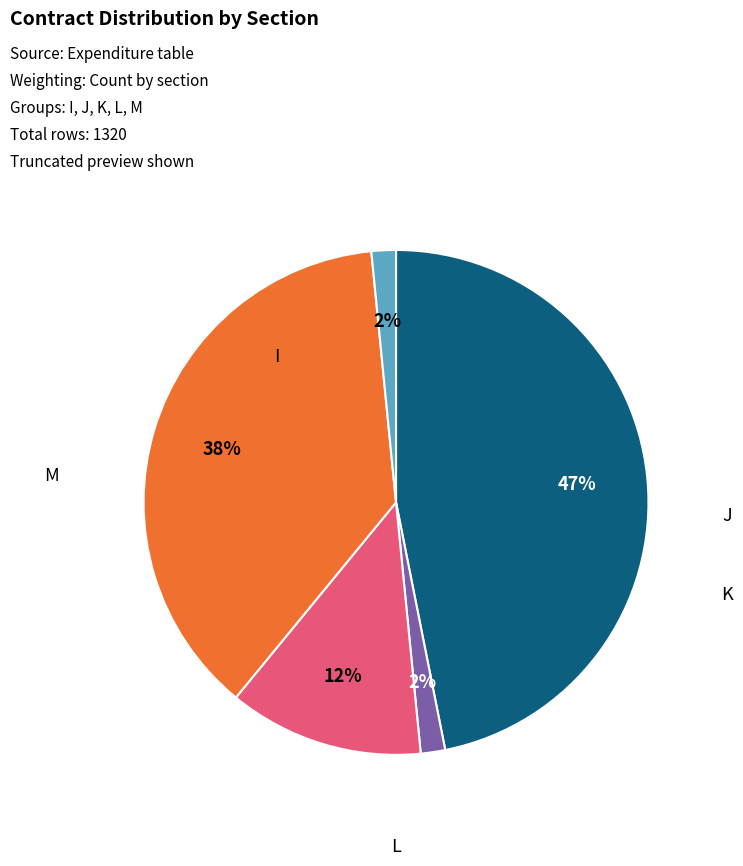

To the nearest percent, what is the difference between the largest and smallest slice percentages?

45%